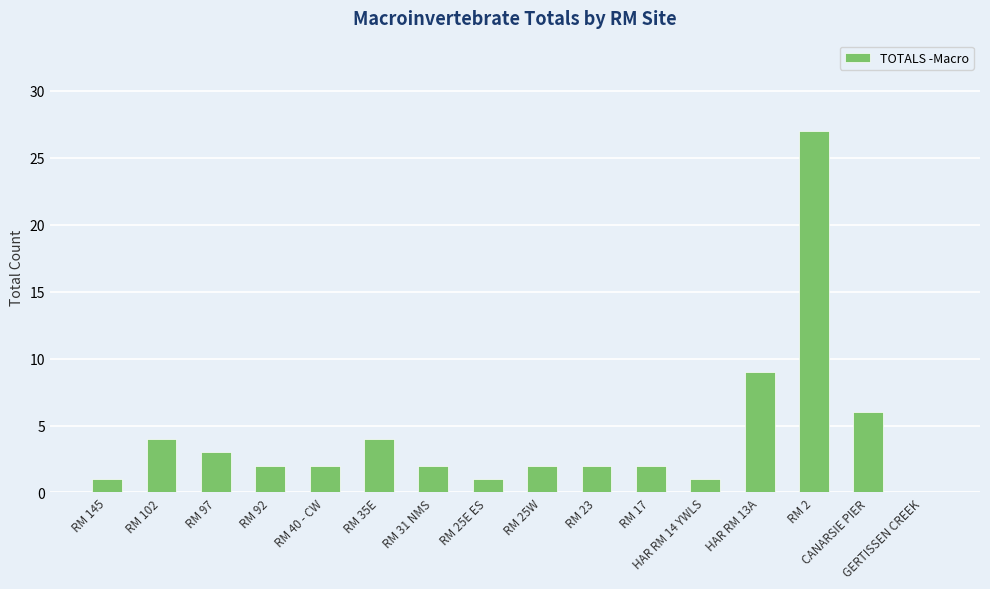

What is the maximum value shown in the chart?

27